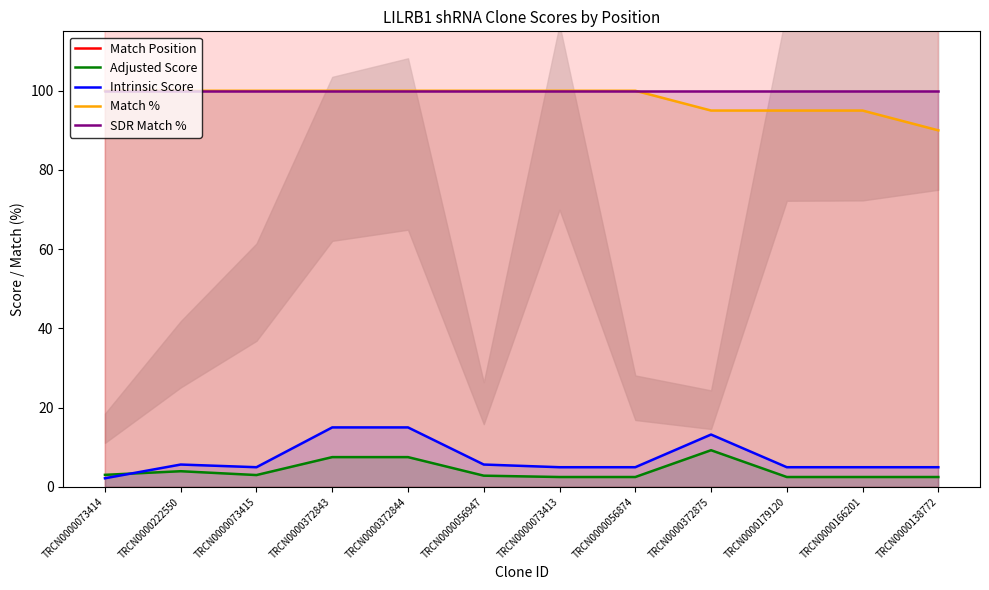

Does the chart have visible grid lines?

No